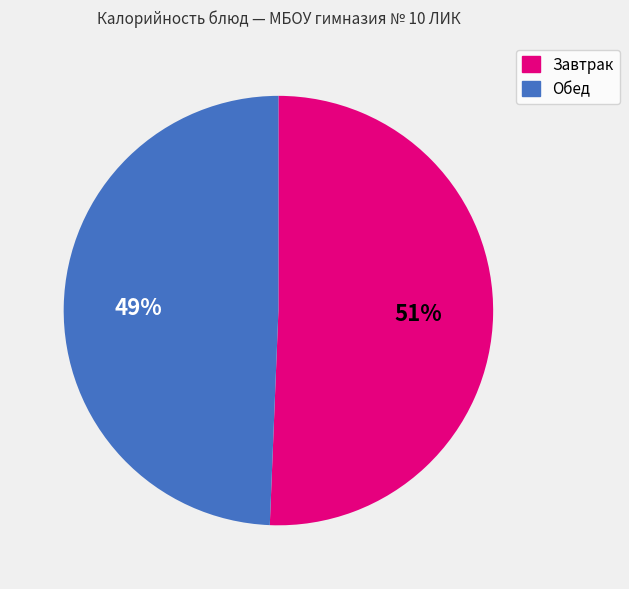

Does any single category account for the majority?

Yes